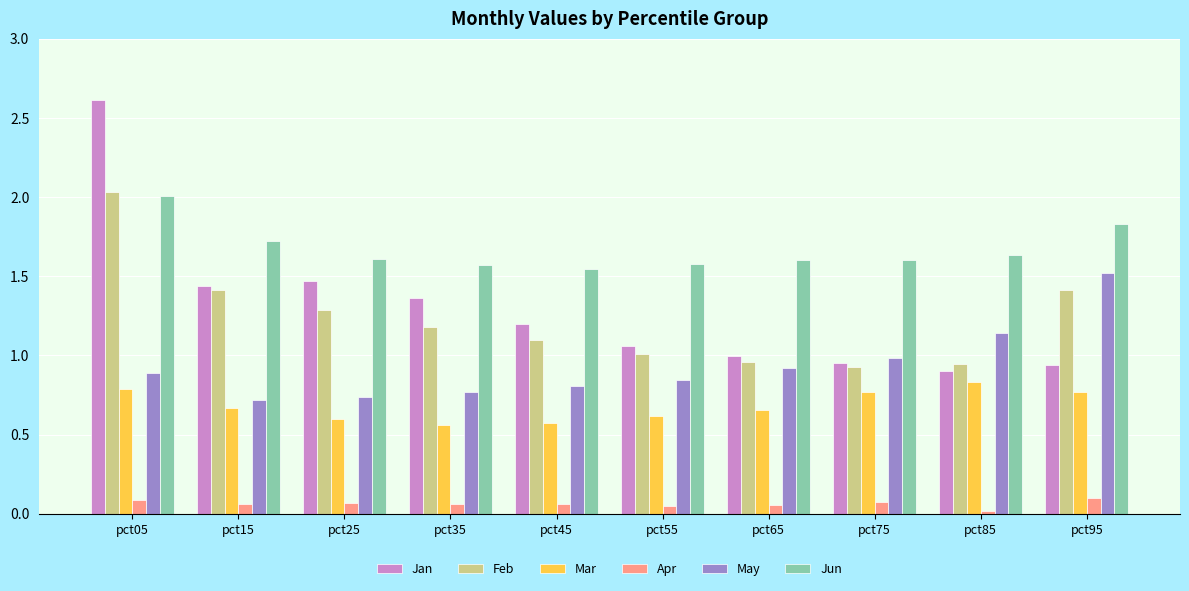

Read the Jun value at pct95.

1.8